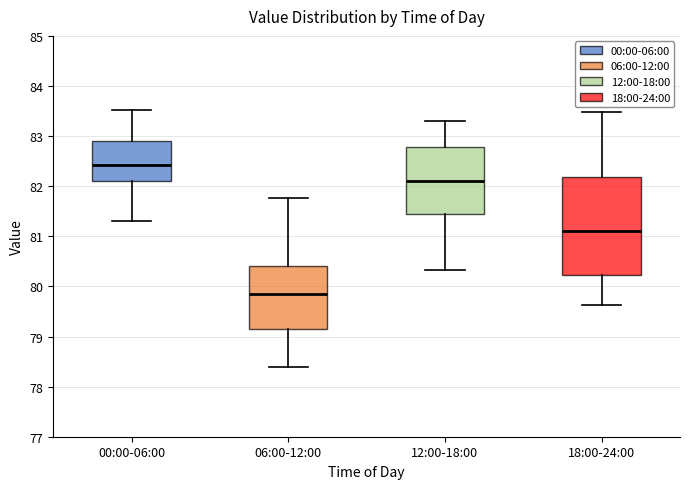

Where is the upper edge of the box for 12:00-18:00 on the y-axis? The values are not printed on the chart, so give them approximately, as read against the axis.

82.8